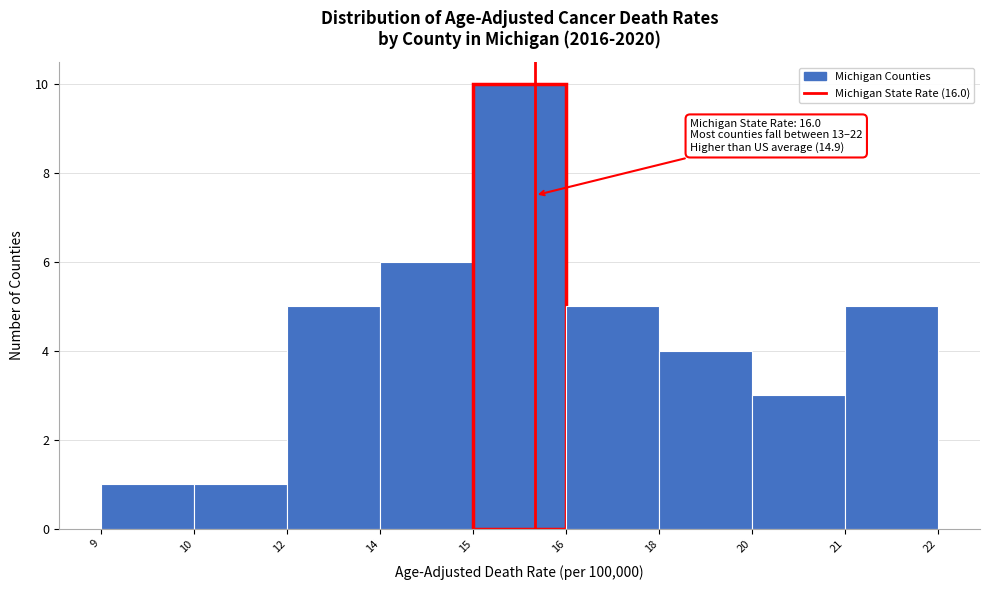

Reading left to right, transcribe all the data shown in this chart.

1	1	5	6	10	5	4	3	5